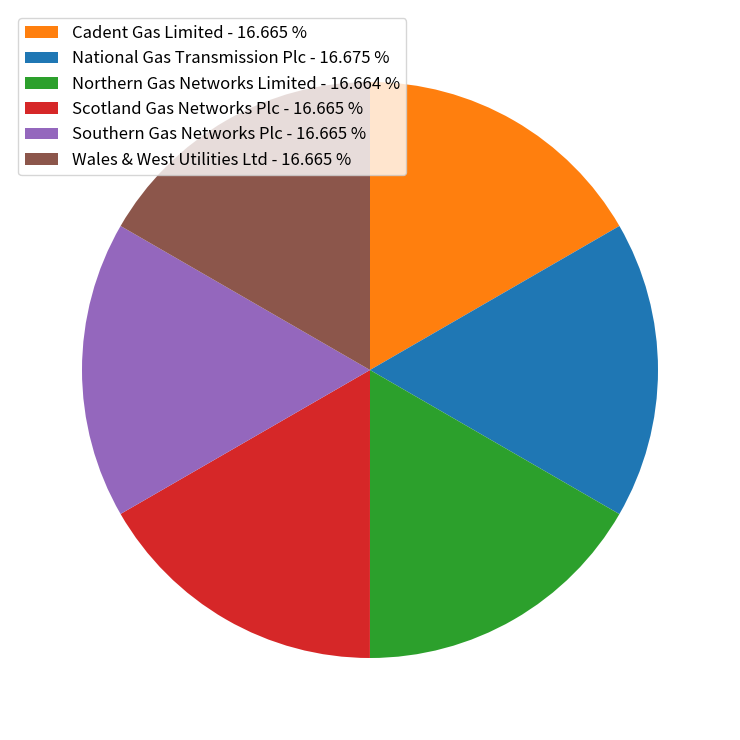

What is the ratio of the value at Northern Gas Networks Limited - 16.664 % to the value at Southern Gas Networks Plc - 16.665 %?

1.0